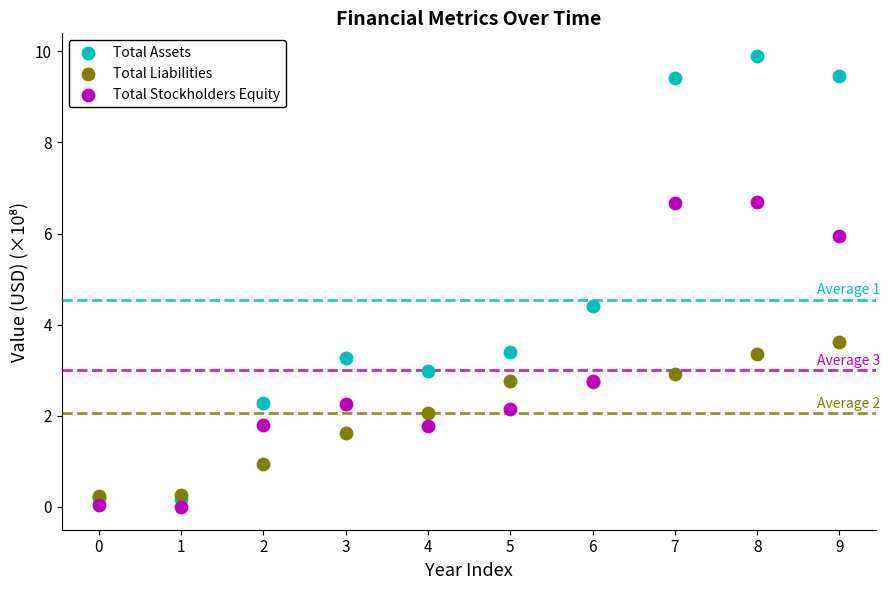

What are all the series names shown in the legend?

Total Assets, Total Liabilities, Total Stockholders Equity